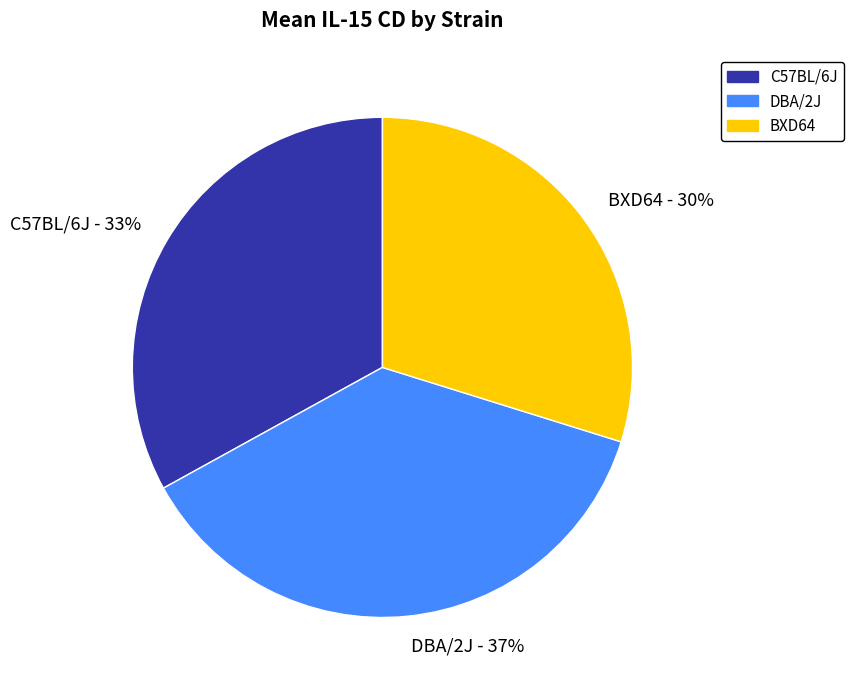

Does C57BL/6J represent more than half of the total?

No